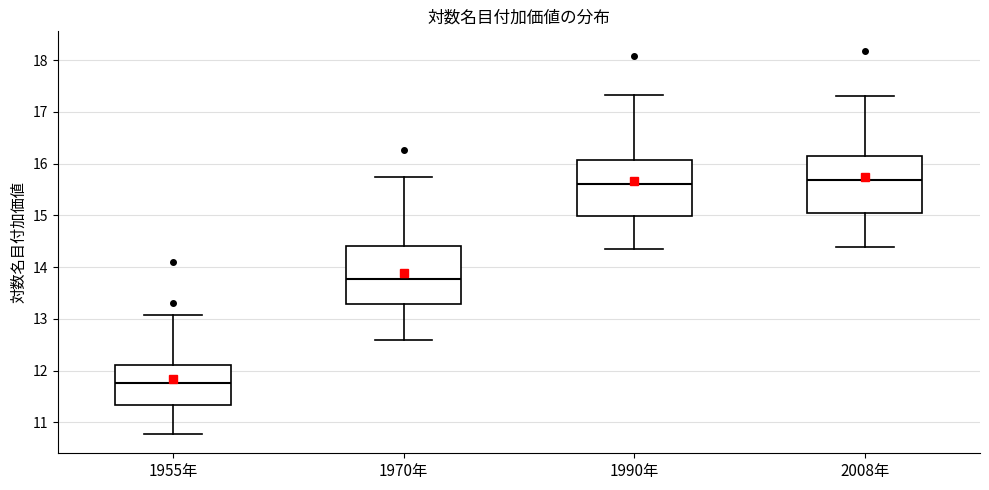

Reading left to right, read every box against the y-axis: the position of its median line, the range the box covers, and the ends of its whiskers. The values are not printed on the chart, so give them approximately, as read against the axis.

1955年: median 11.8, box 11.3 to 12.1, whiskers 10.8 to 13.1
1970年: median 13.8, box 13.3 to 14.4, whiskers 12.6 to 15.7
1990年: median 15.6, box 15.0 to 16.1, whiskers 14.3 to 17.3
2008年: median 15.7, box 15.0 to 16.1, whiskers 14.4 to 17.3